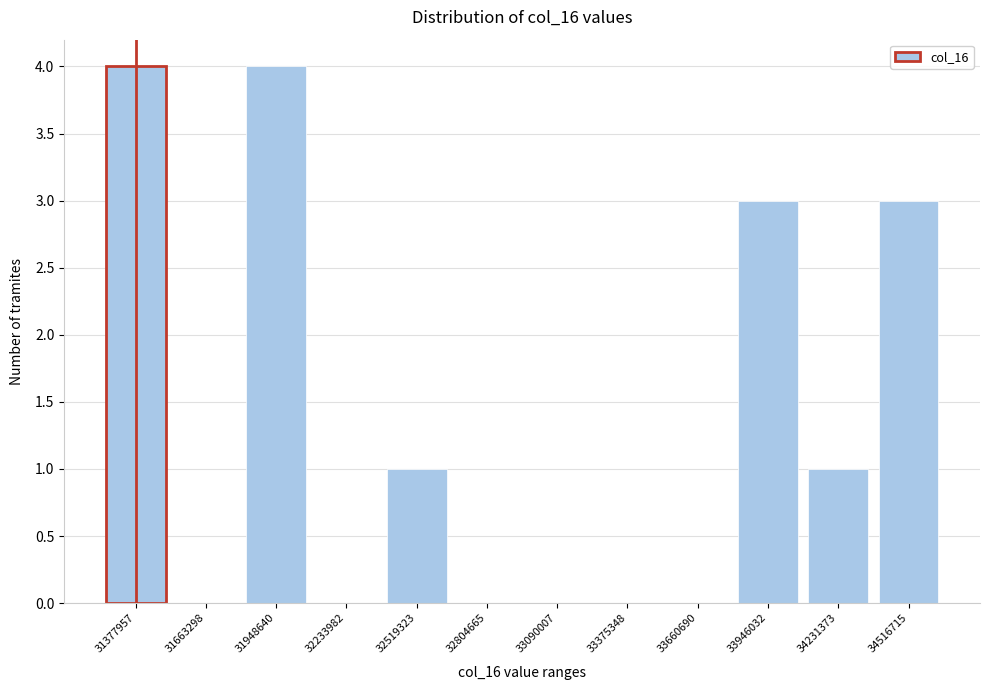

What is the sum of all values?

16